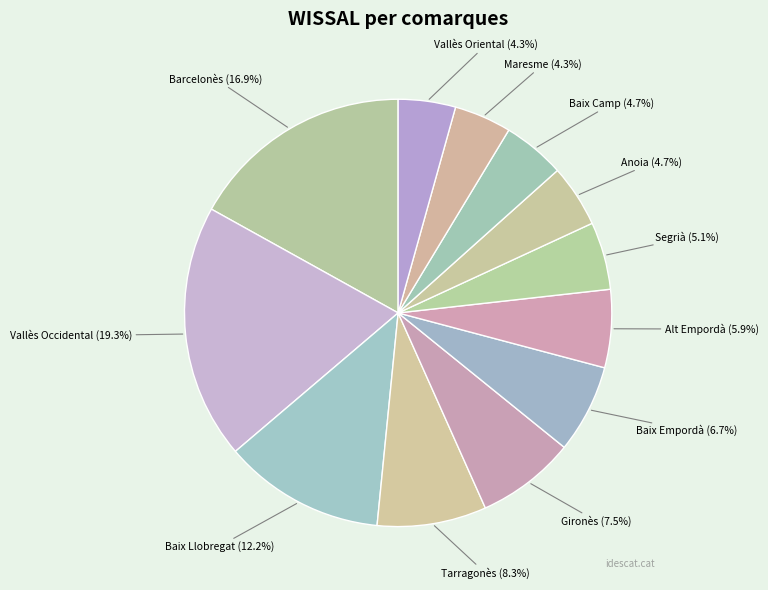

Count the number of slices in the pie.

12